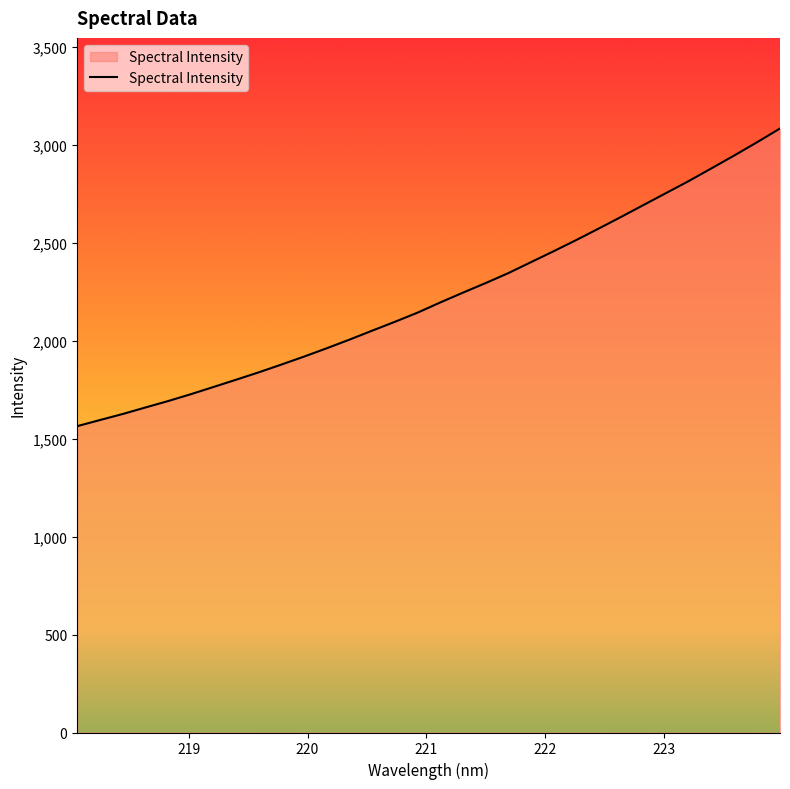

How many distinct data groups are displayed?

1